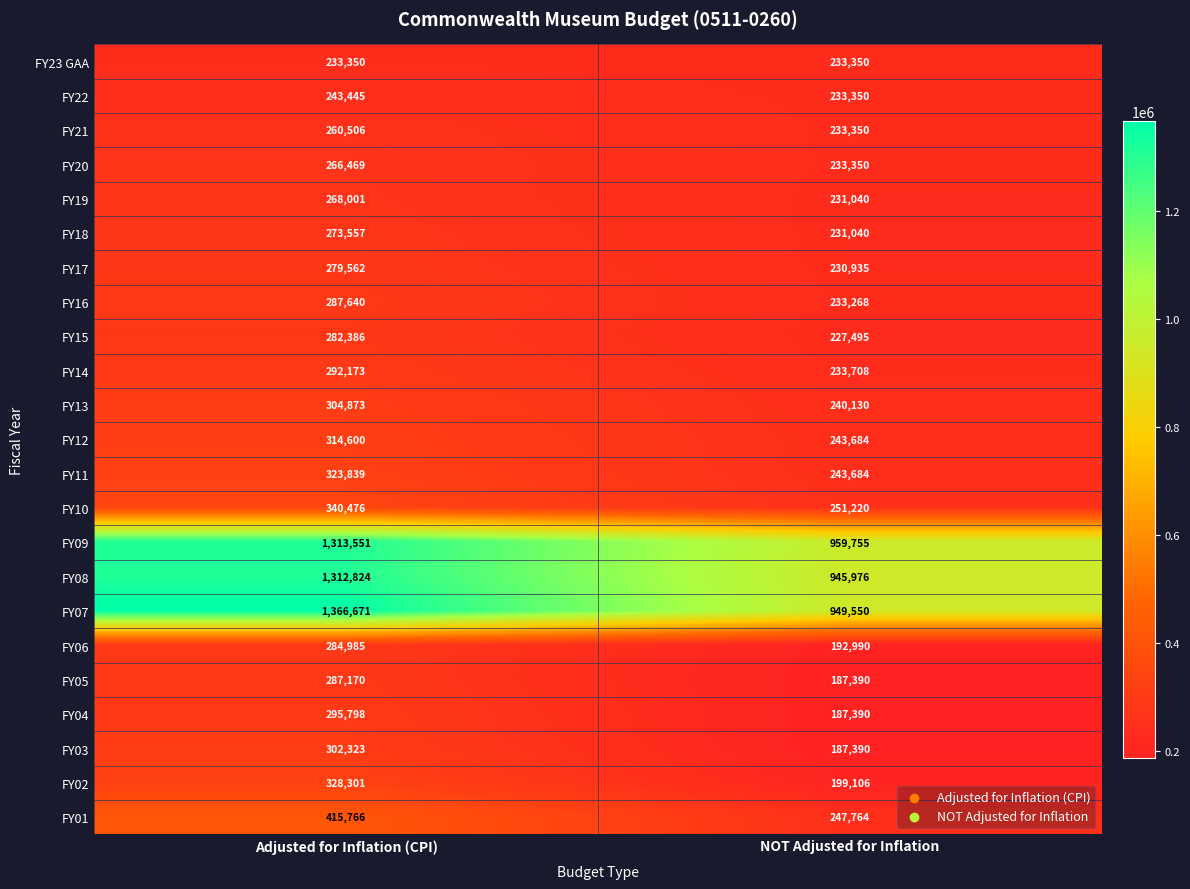

How many categories are shown in the chart?

2